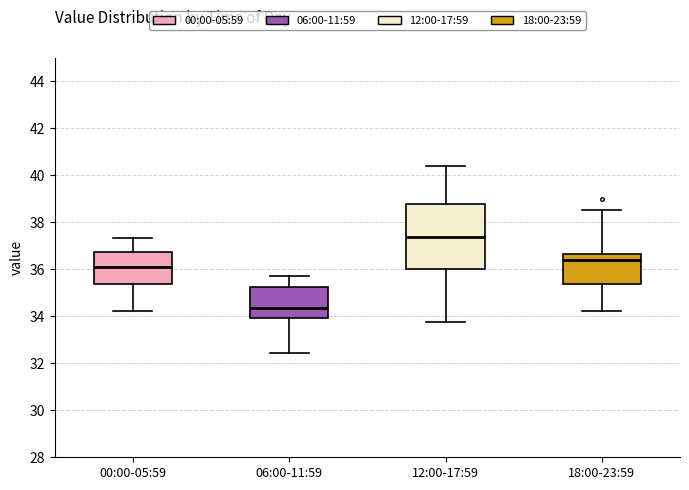

Which box has the lowest median line?

06:00-11:59